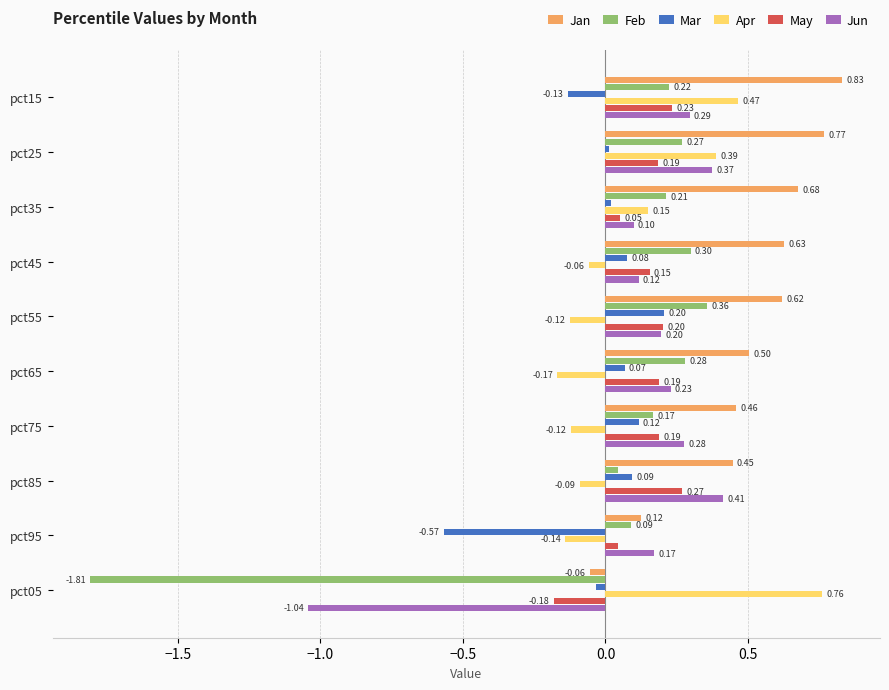

What is the difference between the second highest and second lowest values in the Mar series?

0.2